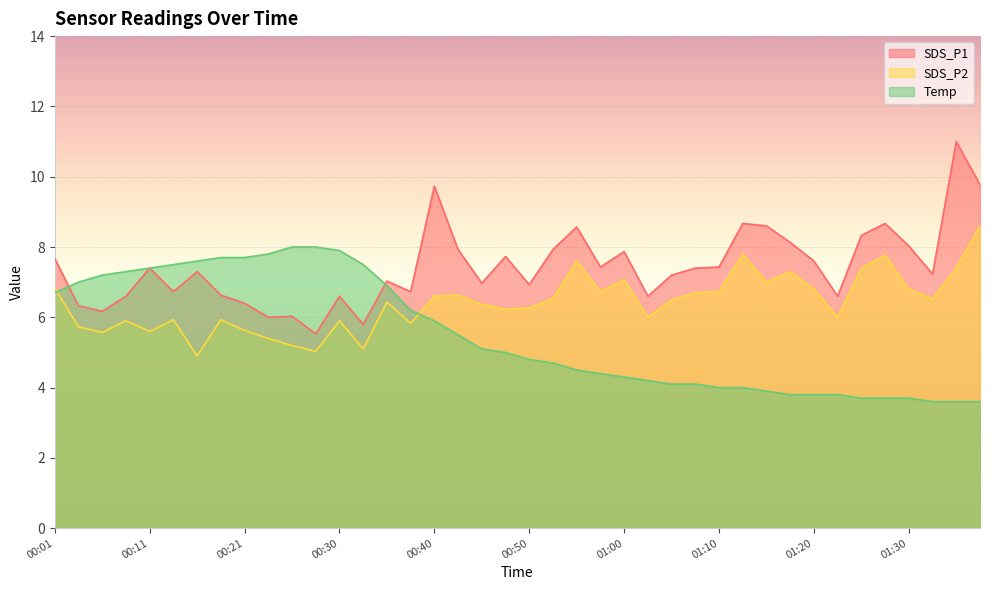

Which series has the largest range (max minus min)?

SDS_P1